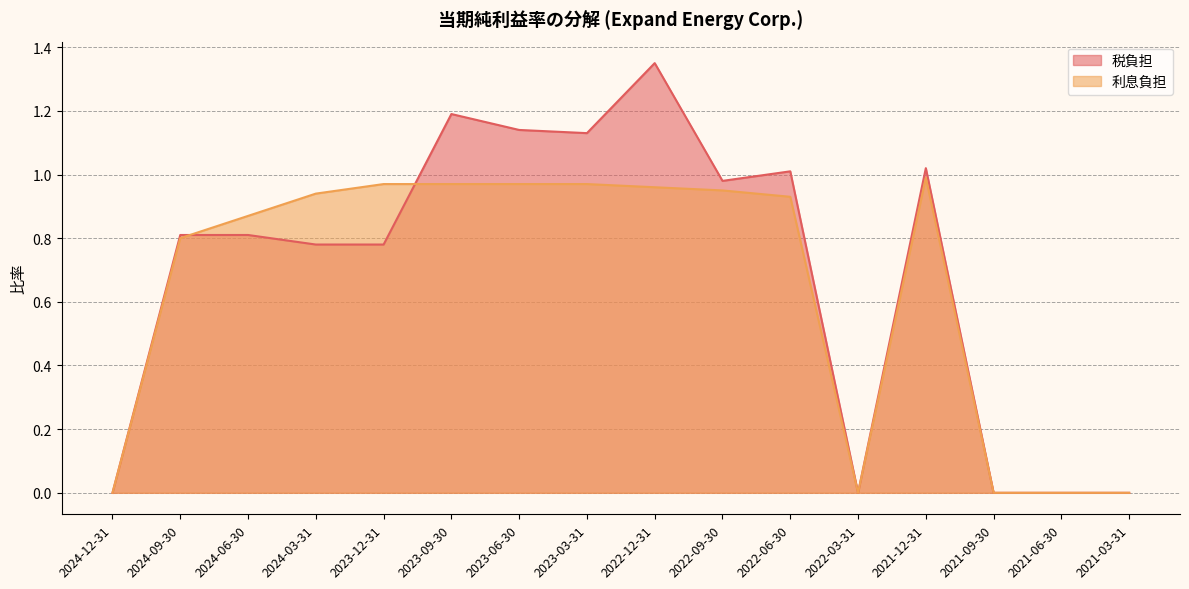

Where do 利息負担 and 税負担 first cross each other?

2024-09-30 and 2024-06-30